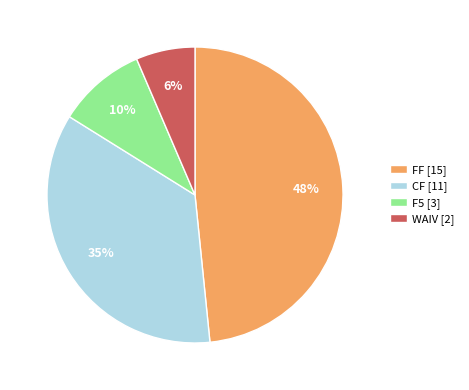

Do FF [15] and WAIV [2] together represent more than half of the pie?

Yes